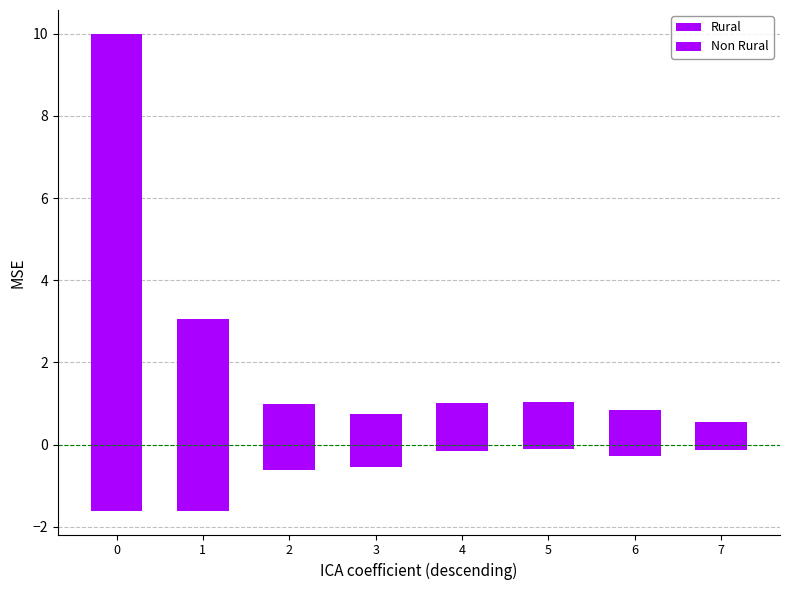

What is the difference between the second highest and second lowest values in the Rural series?

2.3